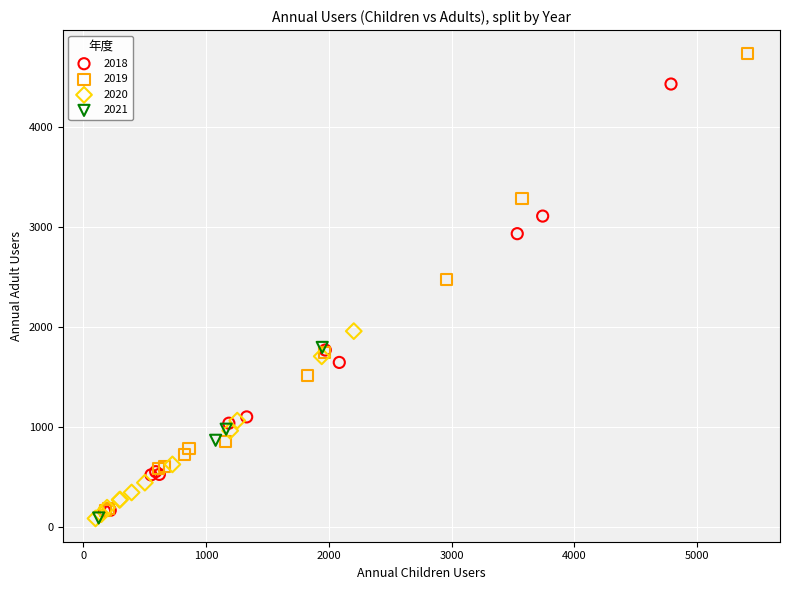

Which series has the widest spread of Y values?

2019